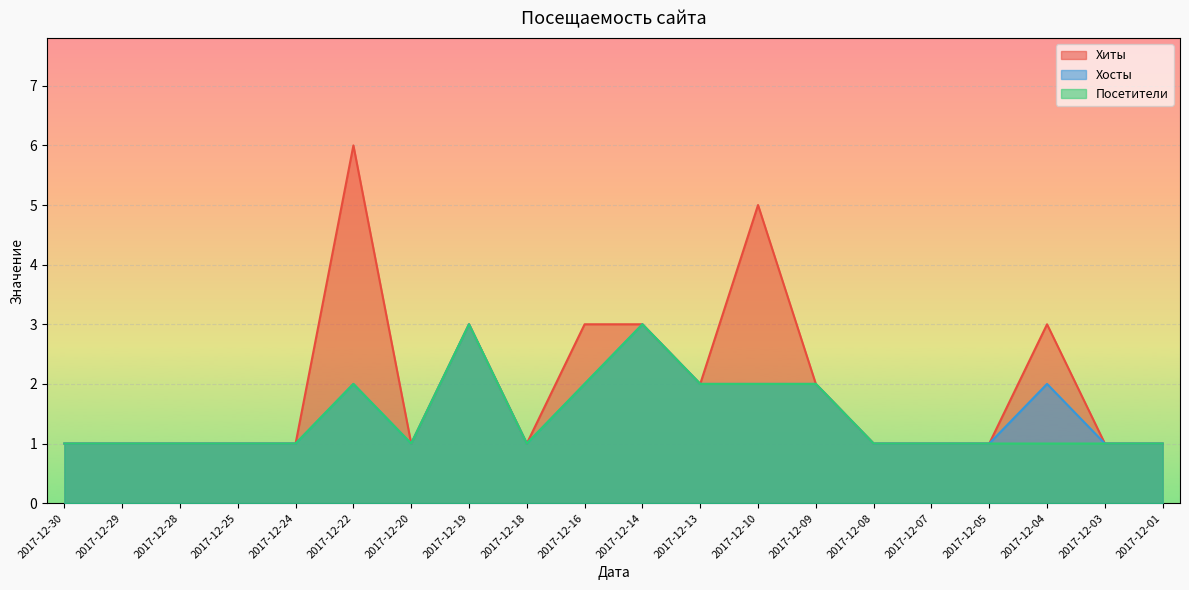

Which series changed the most between 2017-12-28 and 2017-12-14?

Хиты